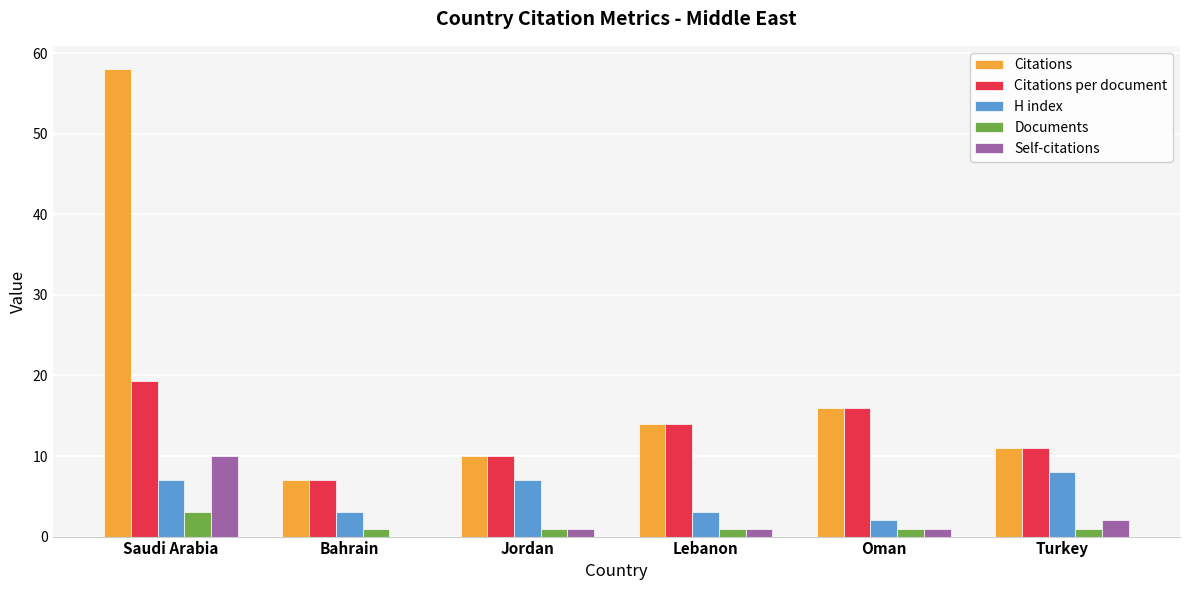

What is the approximate value of H index at Lebanon?

3.0